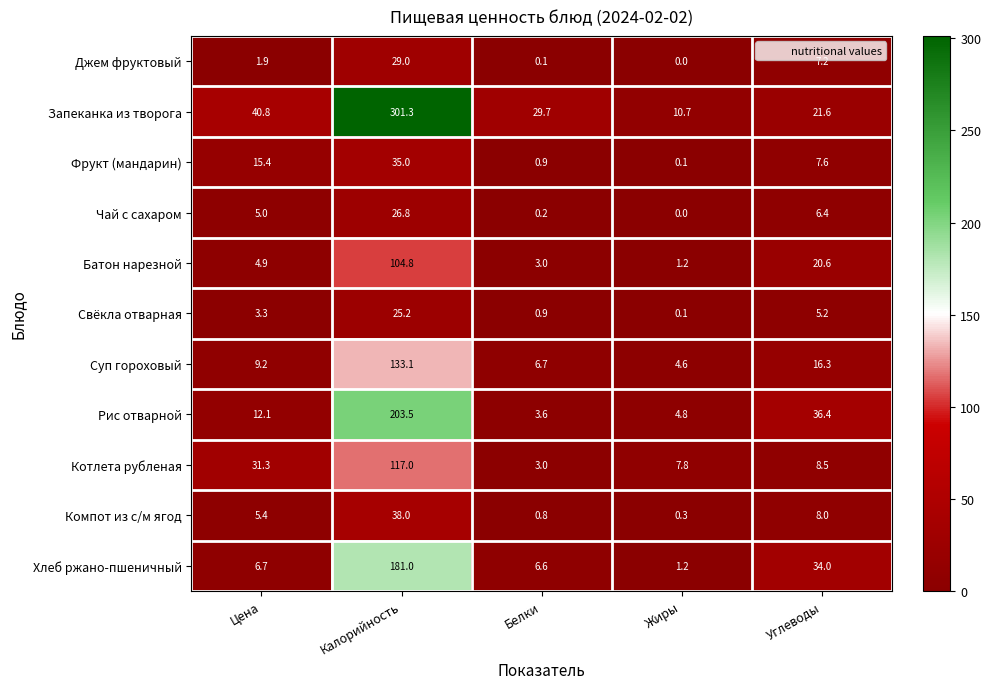

Which label corresponds to the largest value in the chart?

Калорийность